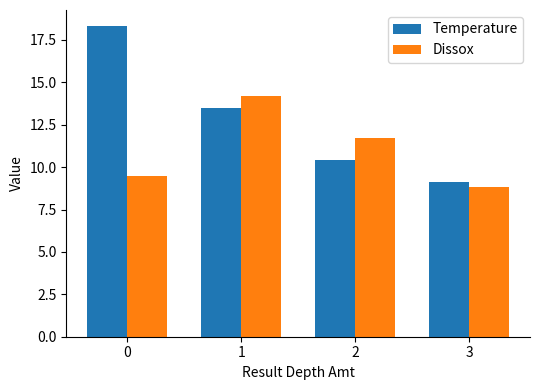

What is the difference between the maximum and minimum values in the Dissox series?

5.4